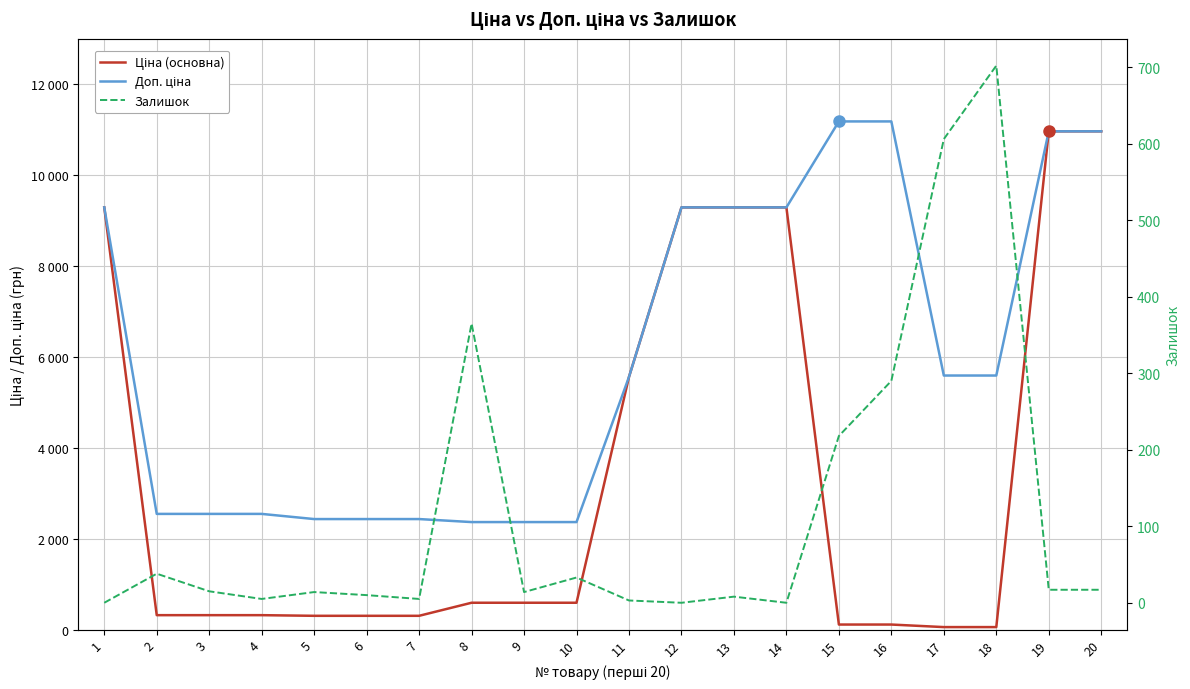

Is this an area chart (filled region under the line)?

No